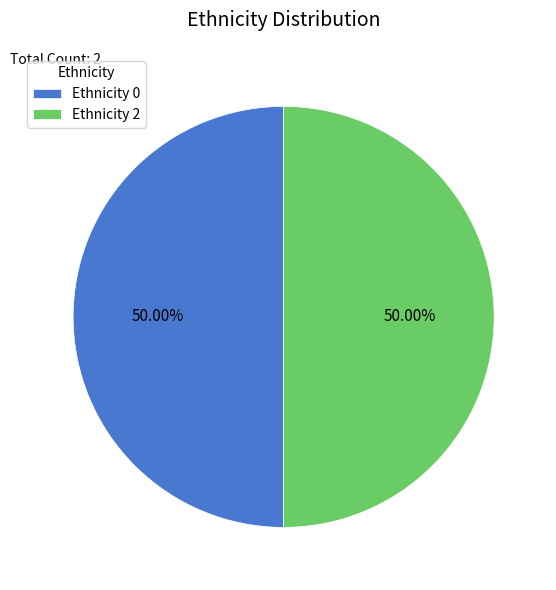

Is the sum of Ethnicity 0 and Ethnicity 2 greater than half?

Yes